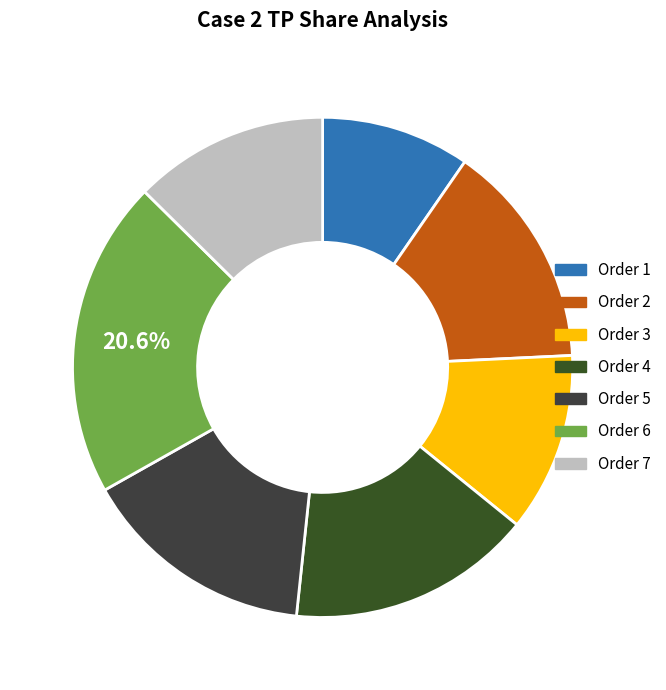

Count the number of slices in the pie.

7